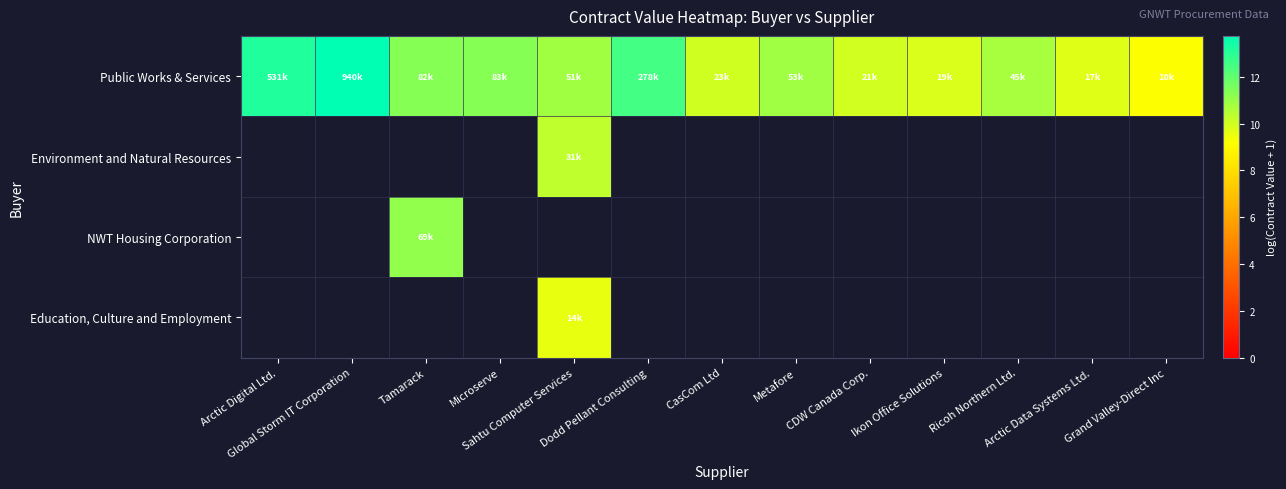

Which series changed the most between Arctic Data Systems Ltd. and Grand Valley-Direct Inc?

Public Works & Services